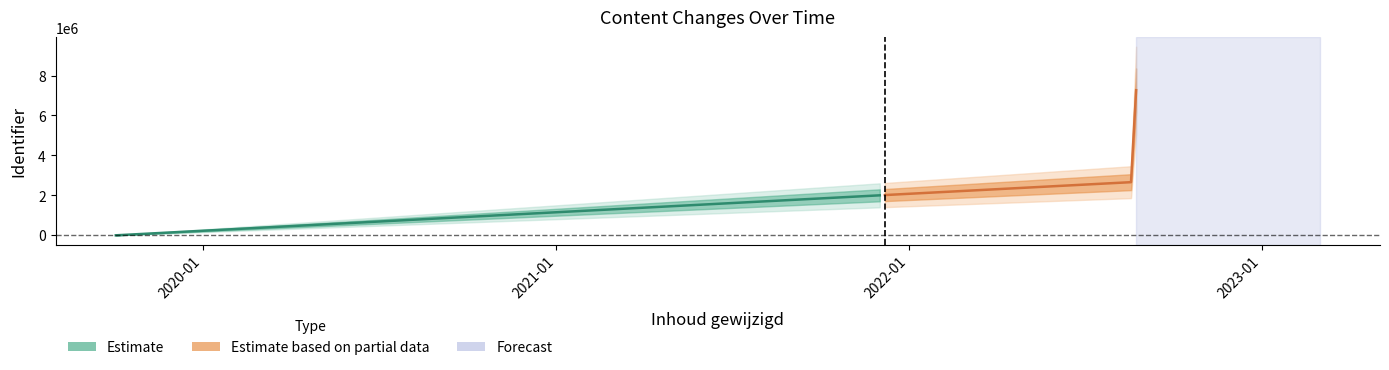

The chart shows a value of 9917845 at 2022-08-24. True or false?

False